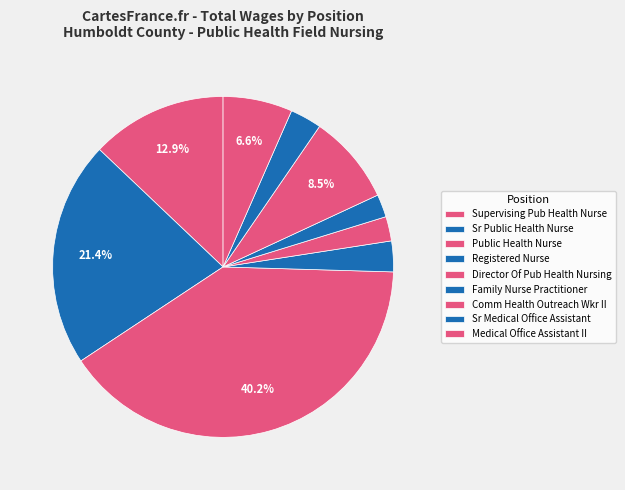

Does Public Health Nurse account for over 50% of the chart?

No